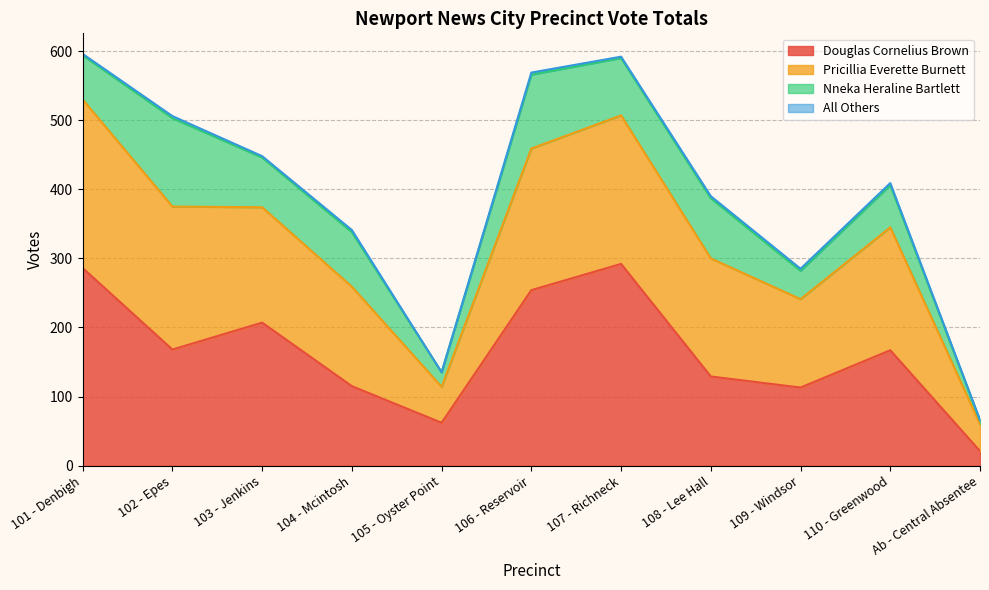

The Douglas Cornelius Brown series shows 129 at 108 - Lee Hall. True or false?

True